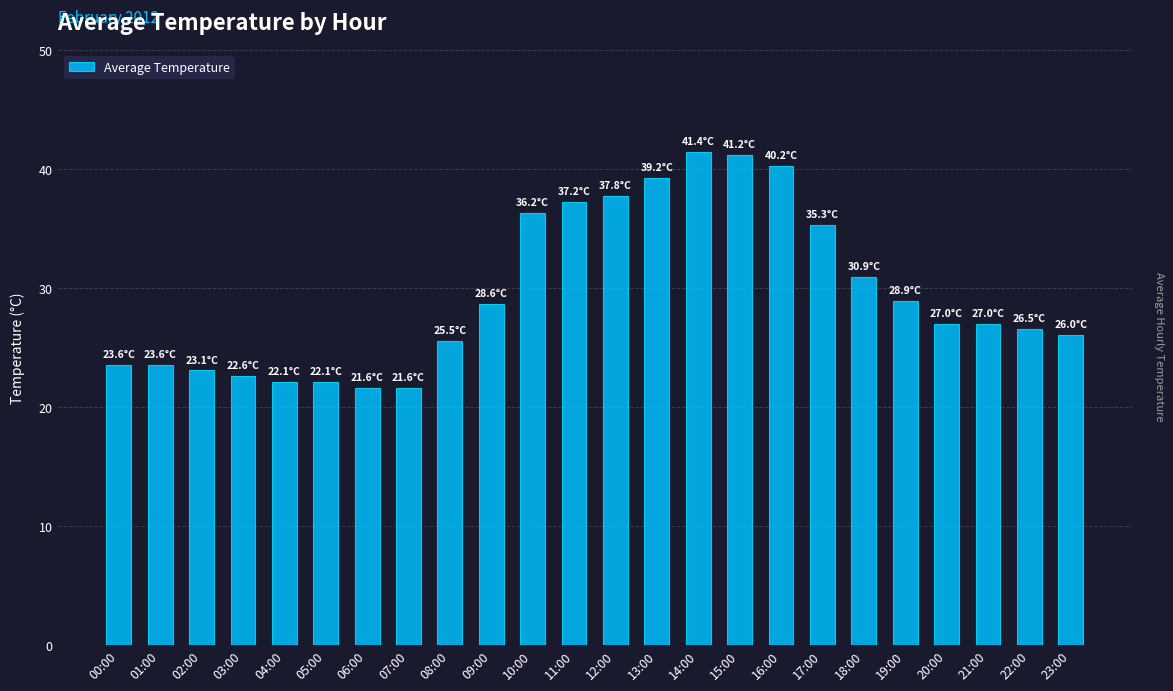

What is the value of the 16th bar from the left?

41.2